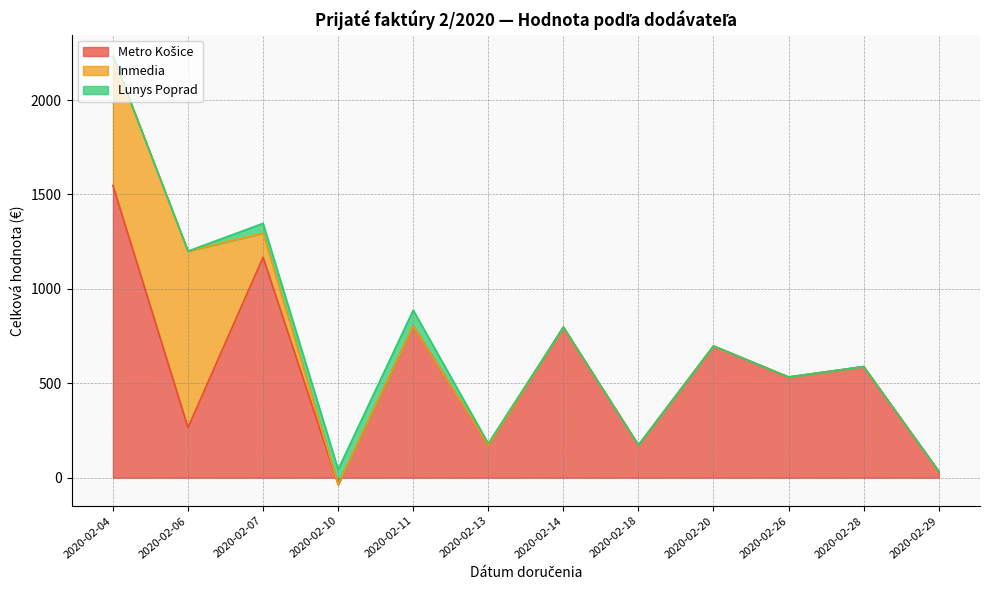

The Inmedia series shows 127.7 at 2020-02-07. True or false?

True